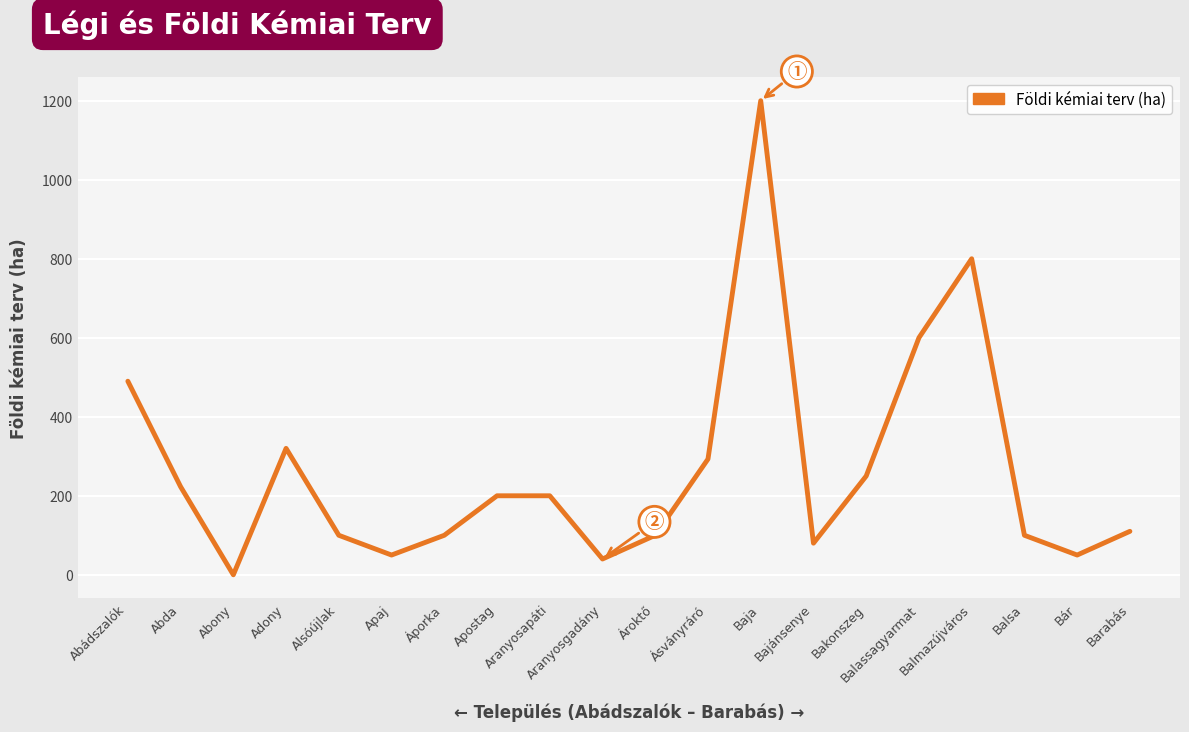

What position from the left is Bajánsenye?

14